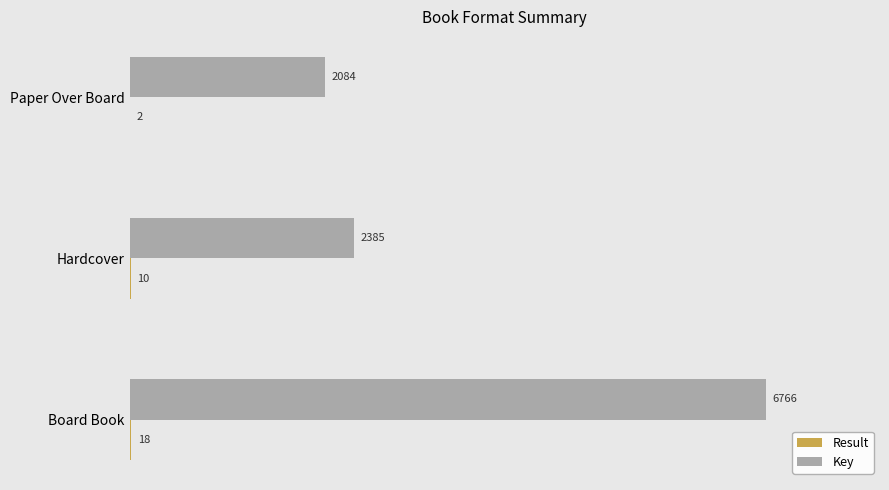

Which series has the largest total across all categories?

Key